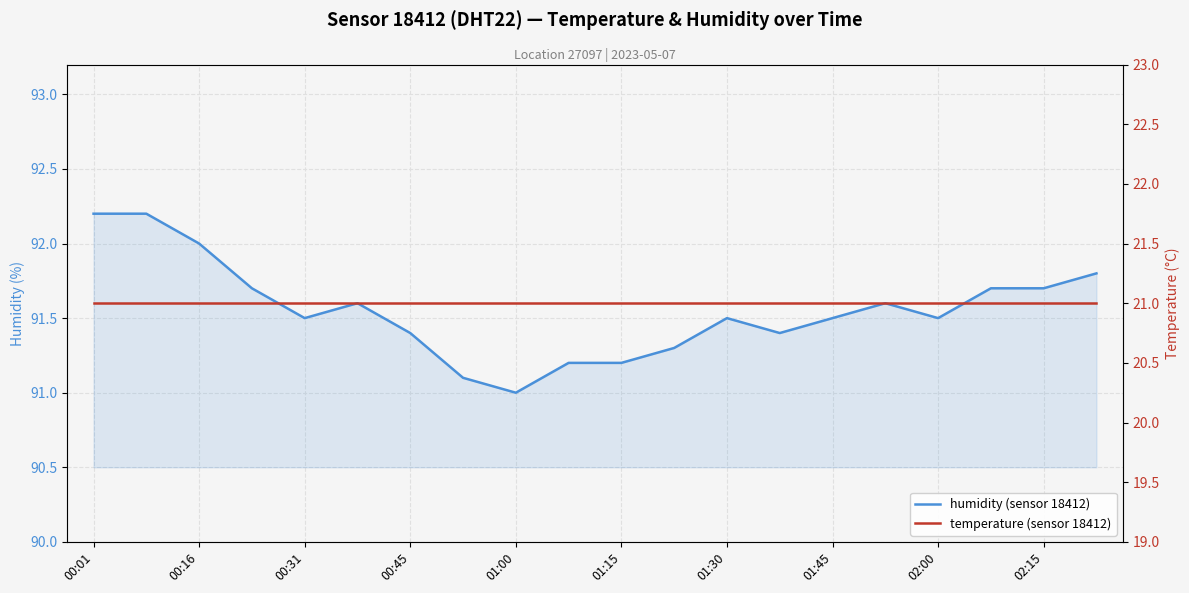

List the labels in order of humidity (sensor 18412) value, largest first.

00:01, 00:16, 00:31, 19, 00:45, 17, 18, 01:15, 15, 01:00, 12, 14, 16, 01:30, 13, 11, 02:15, 10, 01:45, 02:00